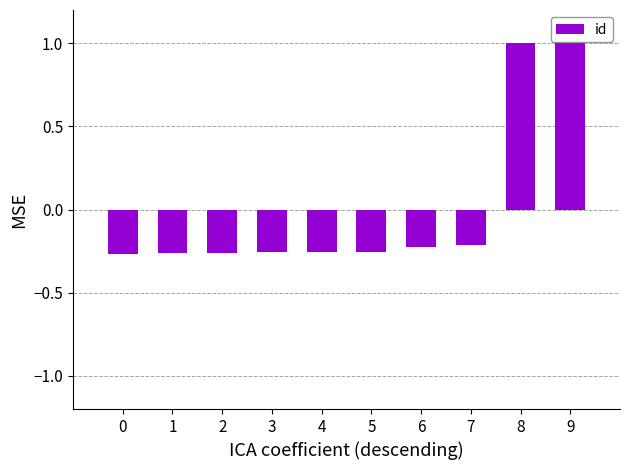

What is the value of the 8th bar from the left?

-0.2